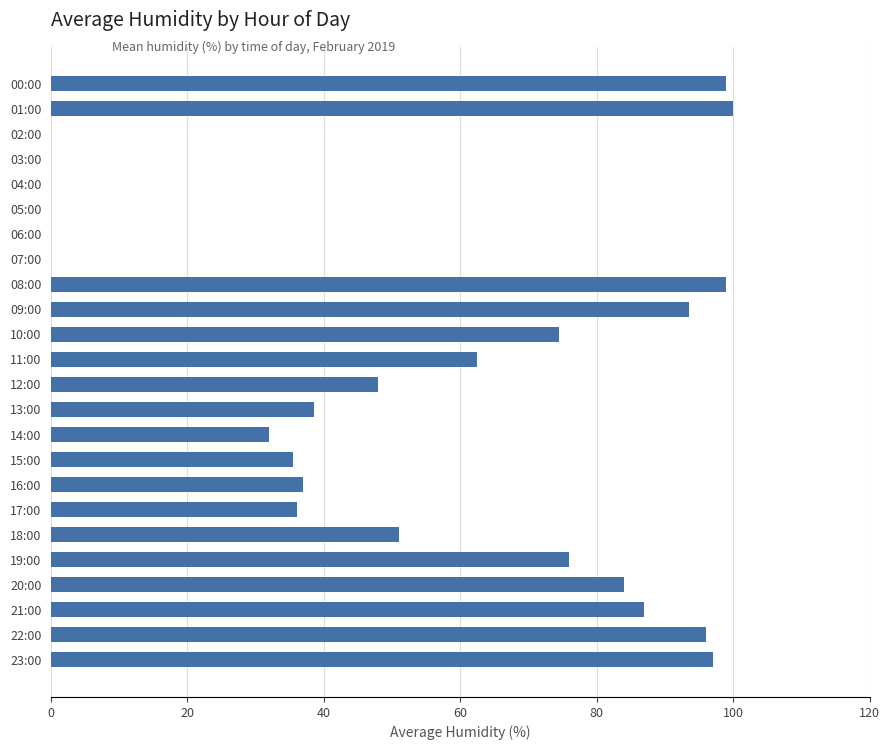

The value at 01:00 is 100.0. True or false?

True